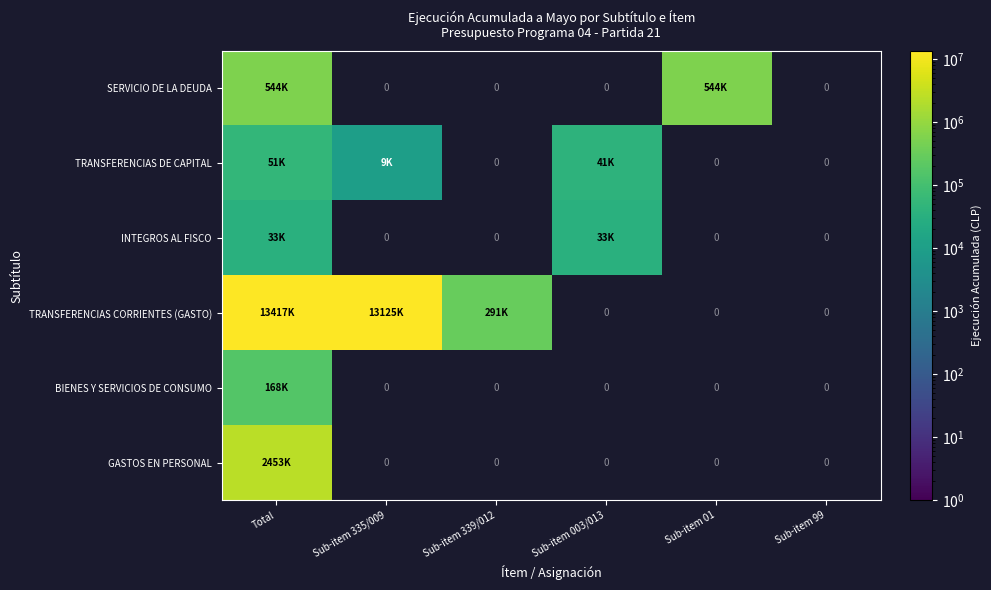

Between Sub-item 335/009 and Total, which is larger?

Total